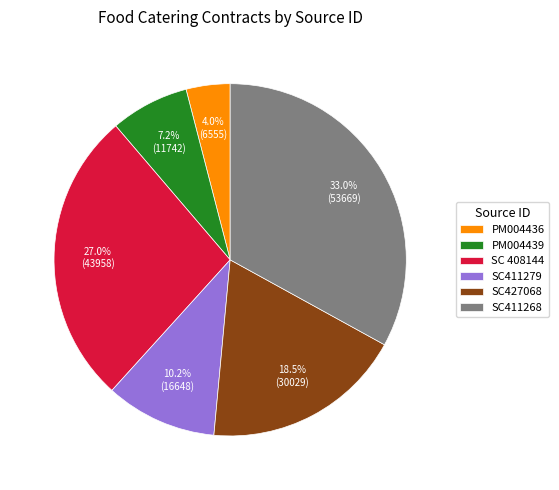

Is the sum of SC 408144 and PM004436 greater than half?

No